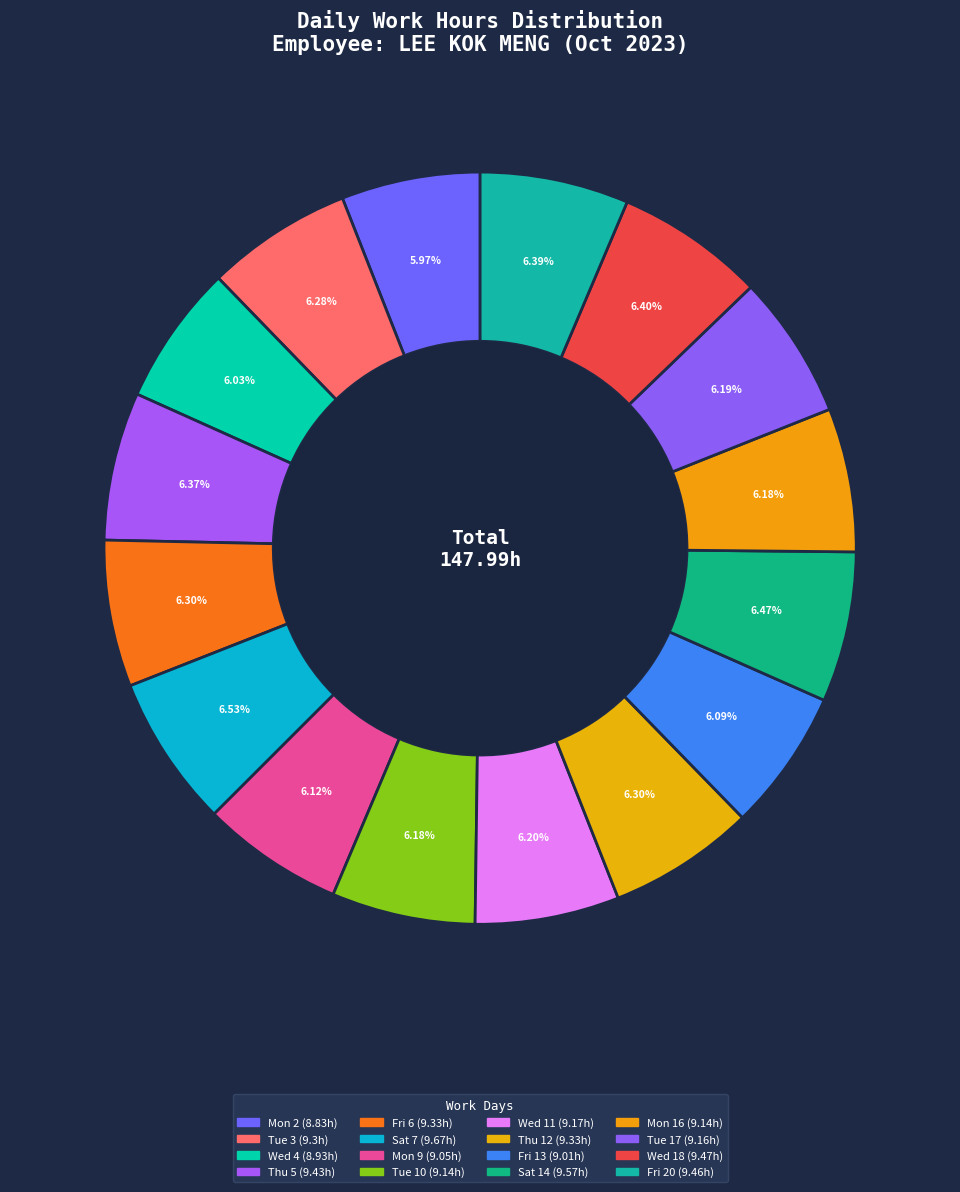

Rank the categories by value from highest to lowest.

Sat 7, Sat 14, Wed 18, Fri 20, Thu 5, Fri 6, Thu 12, Tue 3, Wed 11, Tue 17, Tue 10, Mon 16, Mon 9, Fri 13, Wed 4, Mon 2